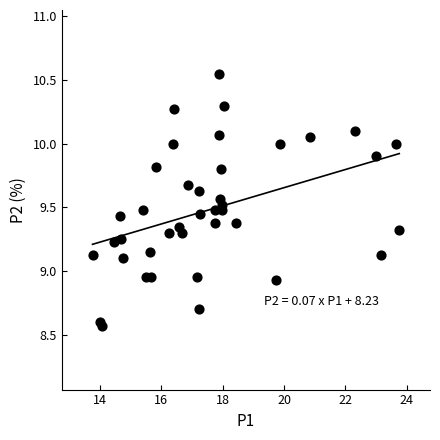

What is the range of Y values (max minus min)?

2.0